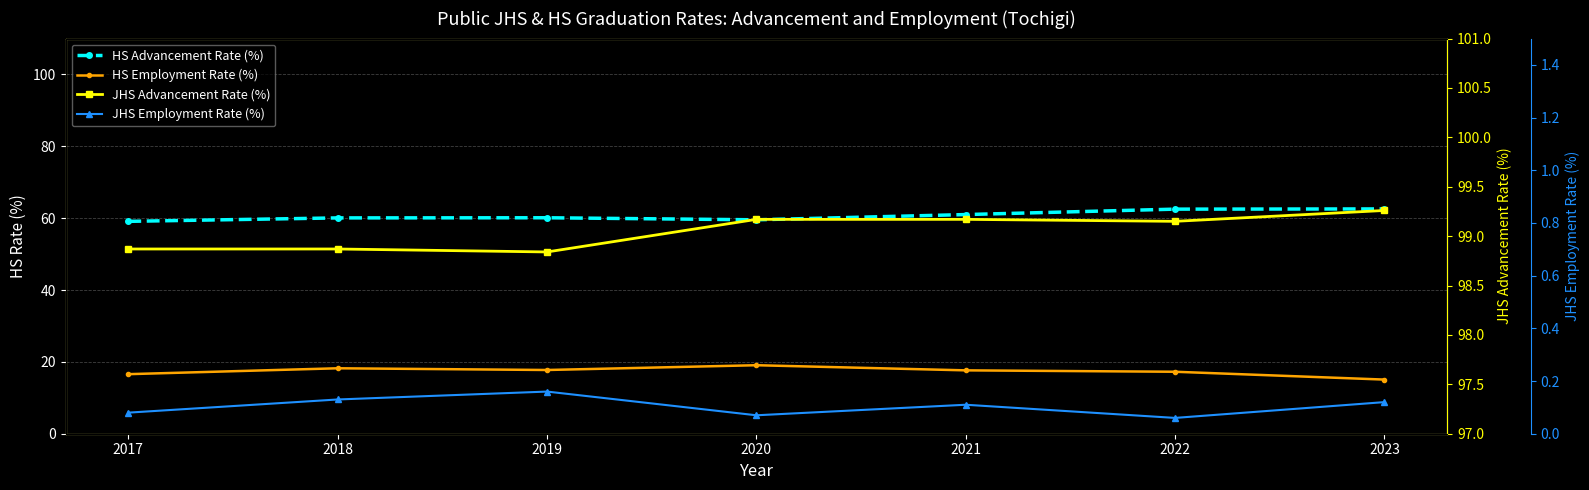

Between 2018 and 2021, which series saw the biggest shift?

HS Advancement Rate (%)